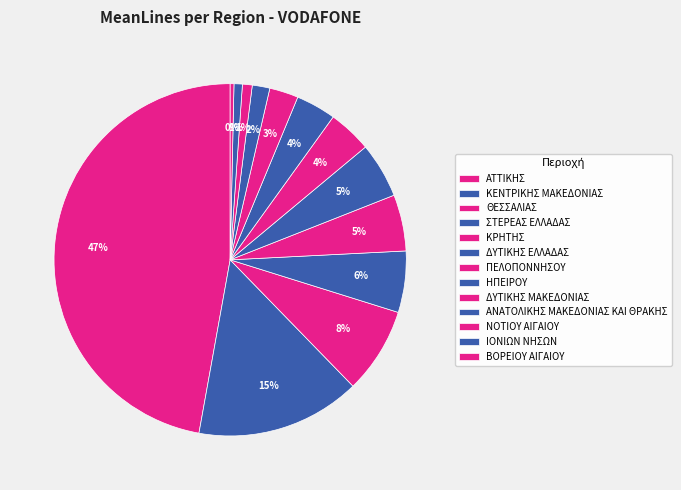

To the nearest percent, what portion does ΙΟΝΙΩΝ ΝΗΣΩΝ represent?

1%